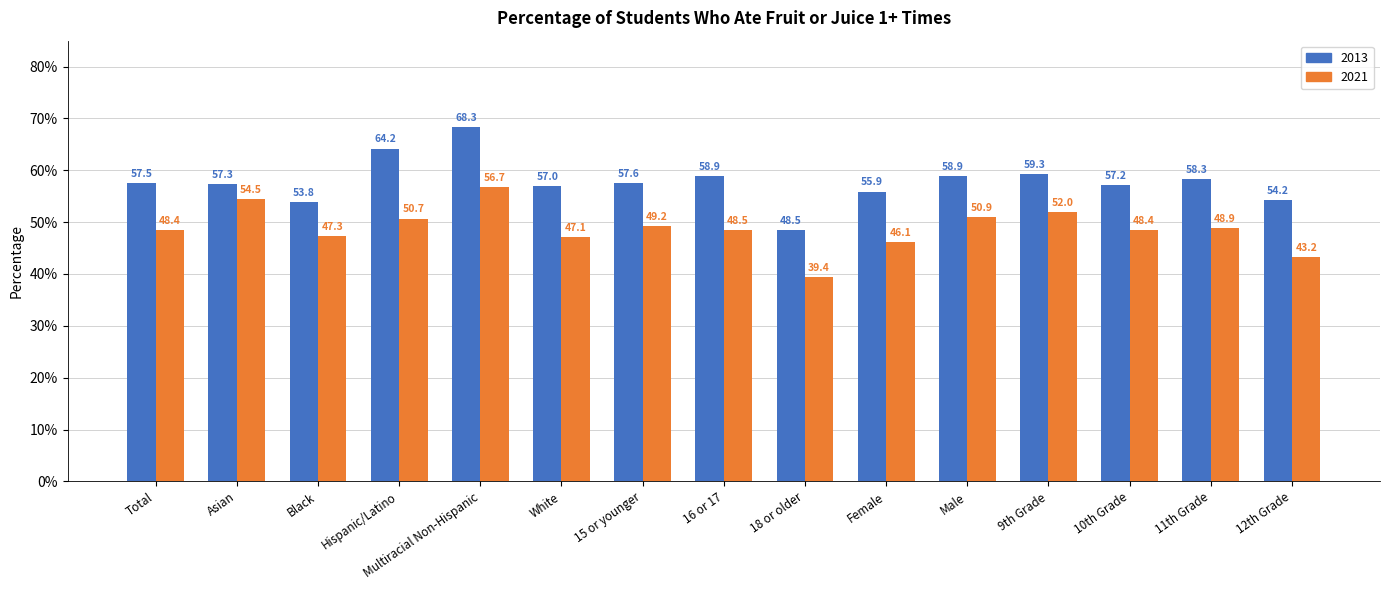

At which label does 2021 reach its peak?

Multiracial Non-Hispanic